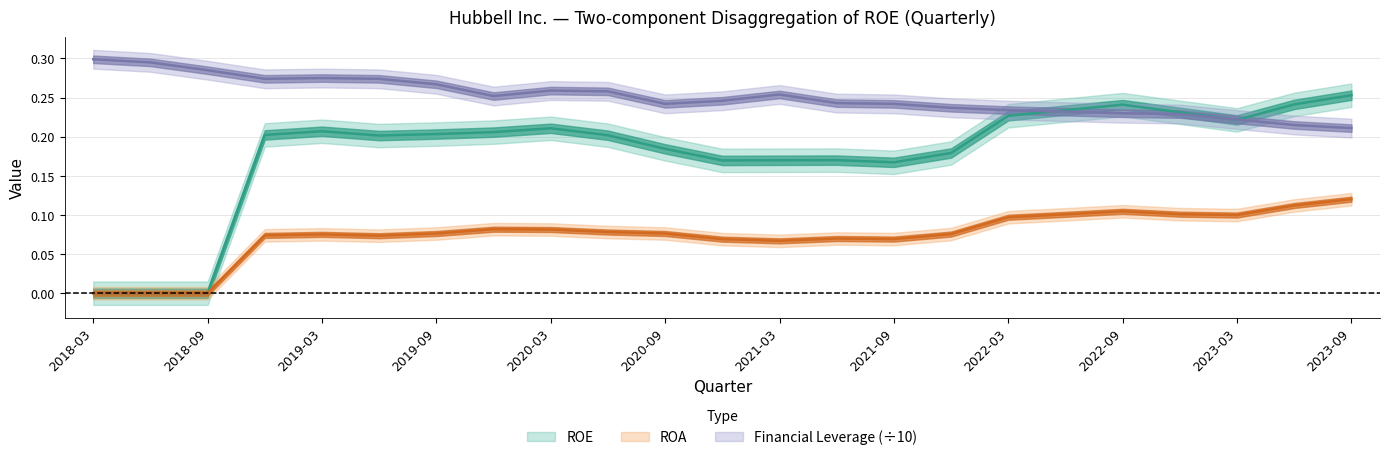

List the labels in order of Financial Leverage value, smallest first.

2023-09-30, 2023-06-30, 2023-03-31, 2022-12-31, 2022-09-30, 2022-06-30, 2022-03-31, 2021-12-31, 2020-09-30, 2021-09-30, 2021-06-30, 2020-12-31, 2019-12-31, 2021-03-31, 2020-06-30, 2020-03-31, 2019-09-30, 2018-12-31, 2019-06-30, 2019-03-31, 2018-09-30, 2018-06-30, 2018-03-31